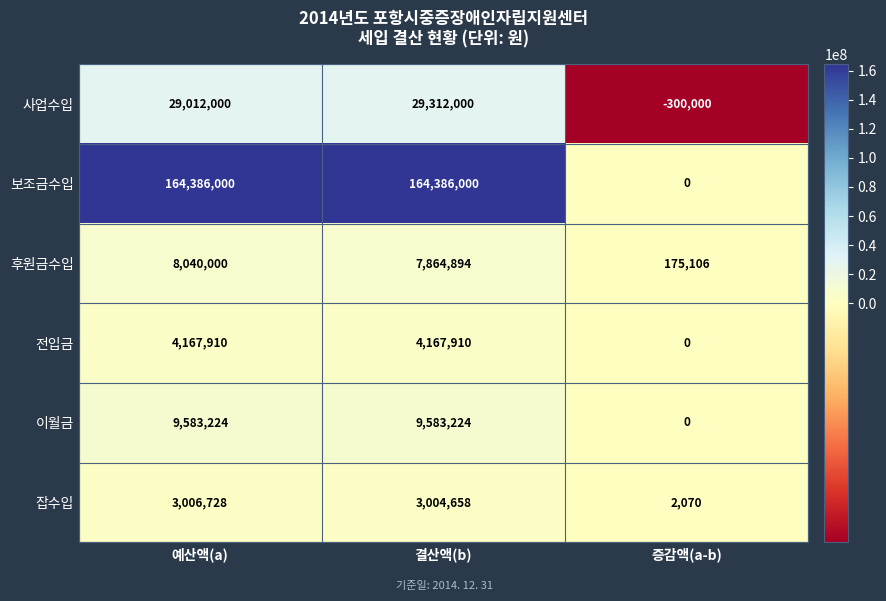

Reading left to right, list all the values displayed in this chart.

사업수입: 예산액(a)=29012000	결산액(b)=29312000	증감액(a-b)=-300000
보조금수입: 예산액(a)=164386000	결산액(b)=164386000	증감액(a-b)=0
후원금수입: 예산액(a)=8040000	결산액(b)=7864894	증감액(a-b)=175106
전입금: 예산액(a)=4167910	결산액(b)=4167910	증감액(a-b)=0
이월금: 예산액(a)=9583224	결산액(b)=9583224	증감액(a-b)=0
잡수입: 예산액(a)=3006728	결산액(b)=3004658	증감액(a-b)=2070